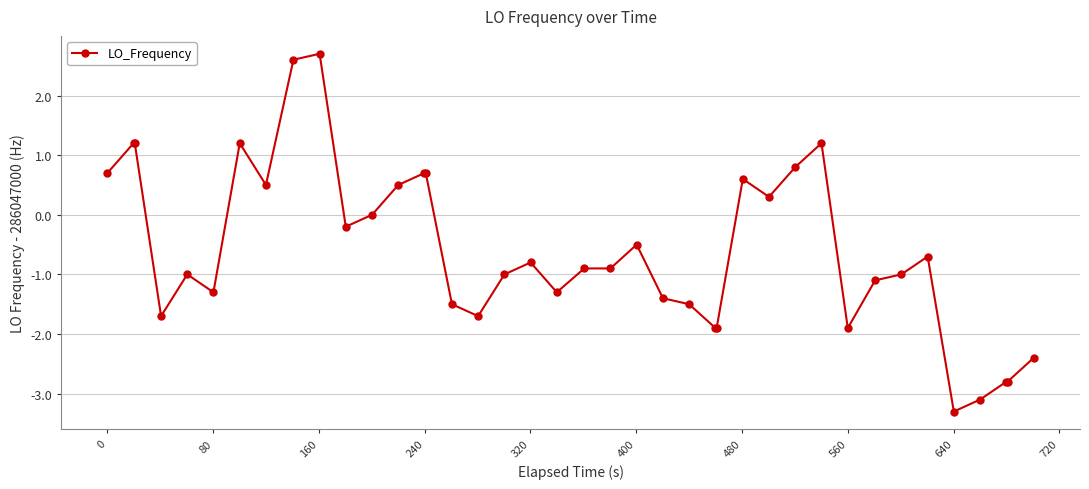

How many categories are shown in the chart?

40